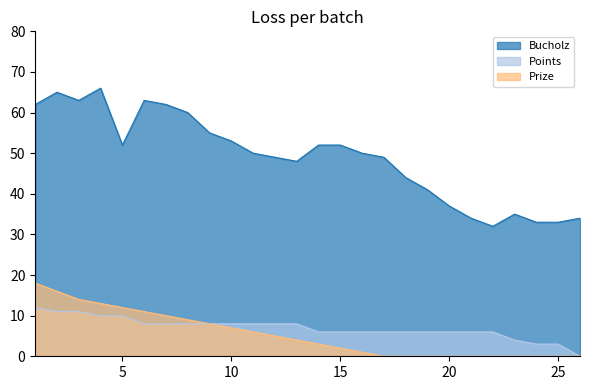

What value does the Bucholz series have at 5, to the nearest 10?

50